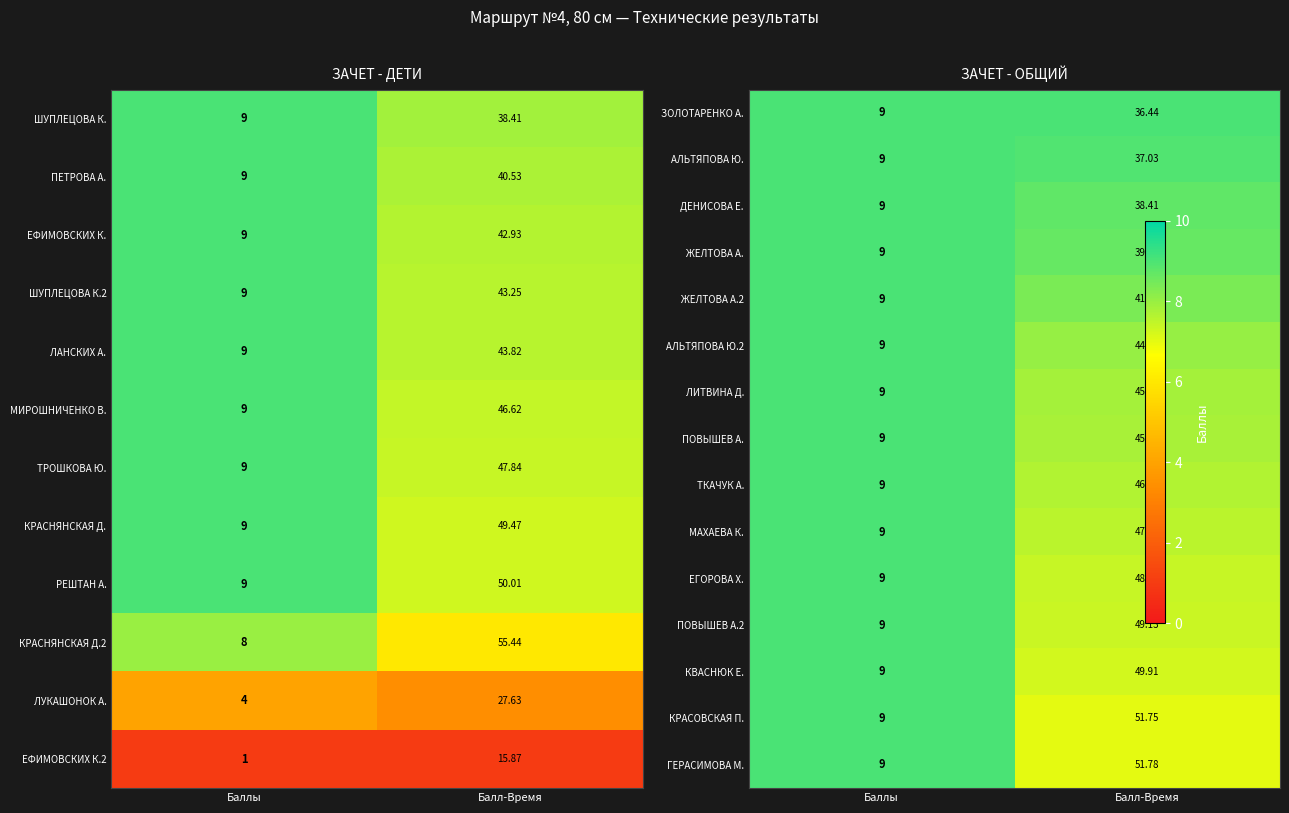

List the labels in order of КРАСНЯНСКАЯ Д.2 value, largest first.

Балл-Время, Баллы